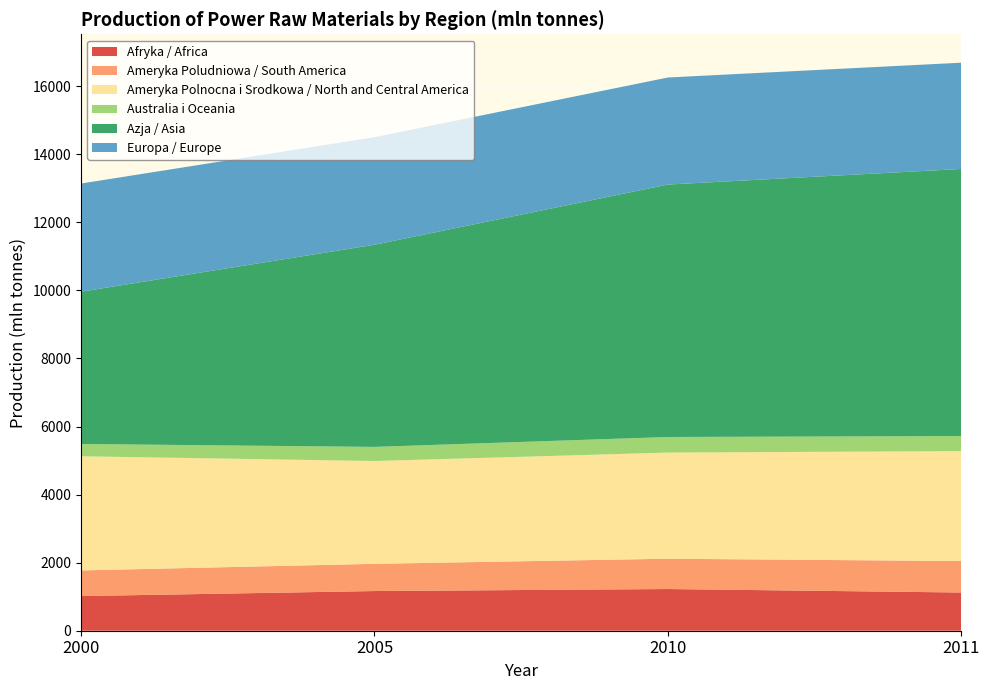

Reading left to right, what are all the values shown in this chart?

Afryka / Africa: 2000=1018	2005=1166	2010=1225	2011=1123
Ameryka Poludniowa / South America: 2000=754	2005=800	2010=891	2011=924
Ameryka Polnocna i Srodkowa / North and Central America: 2000=3354	2005=3021	2010=3119	2011=3231
Australia i Oceania: 2000=361	2005=415	2010=458	2011=442
Azja / Asia: 2000=4475	2005=5940	2010=7418	2011=7849
Europa / Europe: 2000=3179	2005=3160	2010=3146	2011=3123